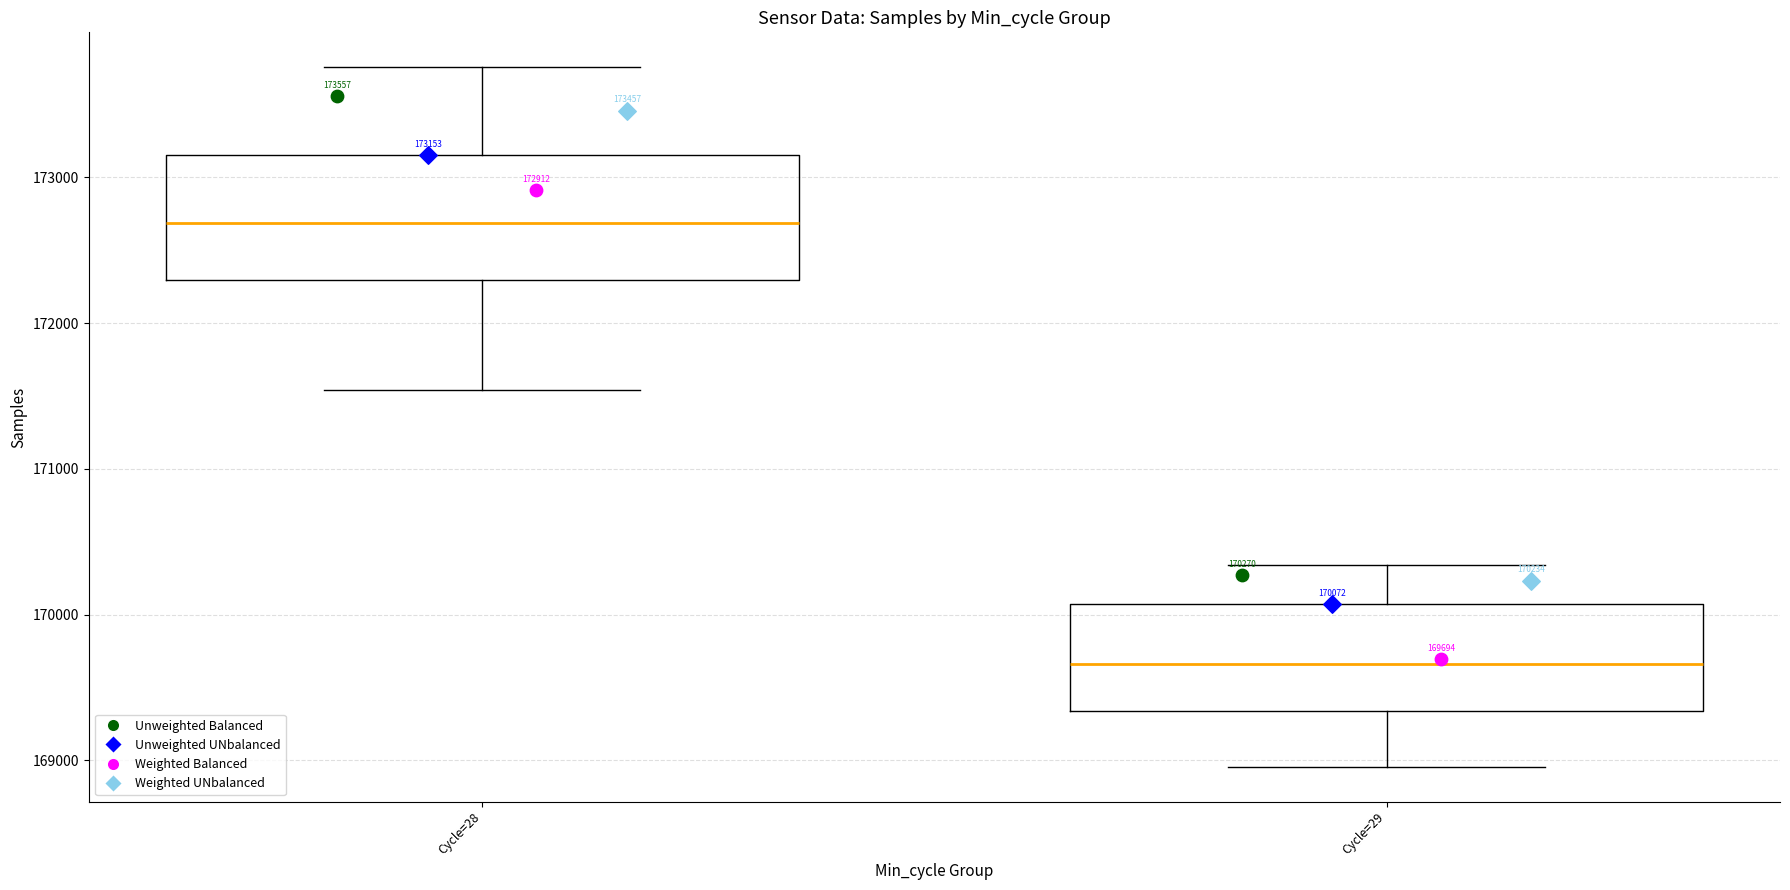

Comparing the boxes themselves (not the whiskers), which one is the tallest?

Cycle=28